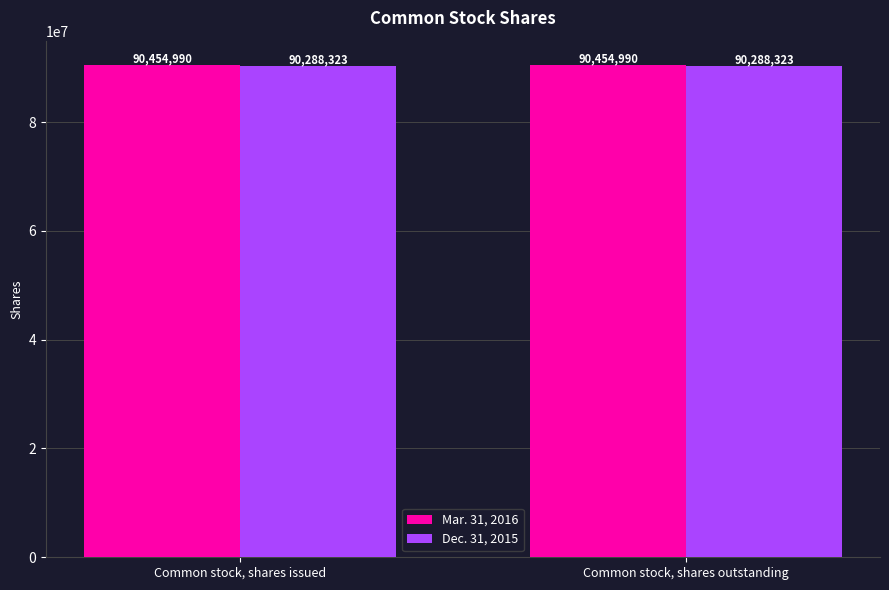

Reading left to right, transcribe all the data shown in this chart.

Mar. 31, 2016: 90454990	90454990
Dec. 31, 2015: 90288323	90288323